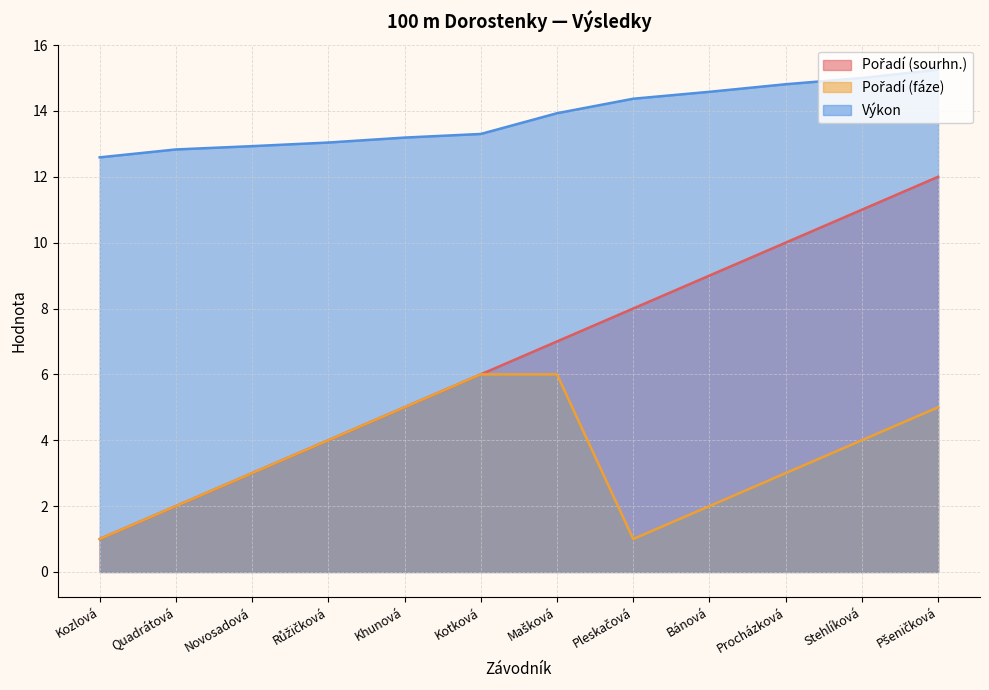

What are all the series names shown in the legend?

Pořadí (sourhn.), Pořadí (fáze), Výkon